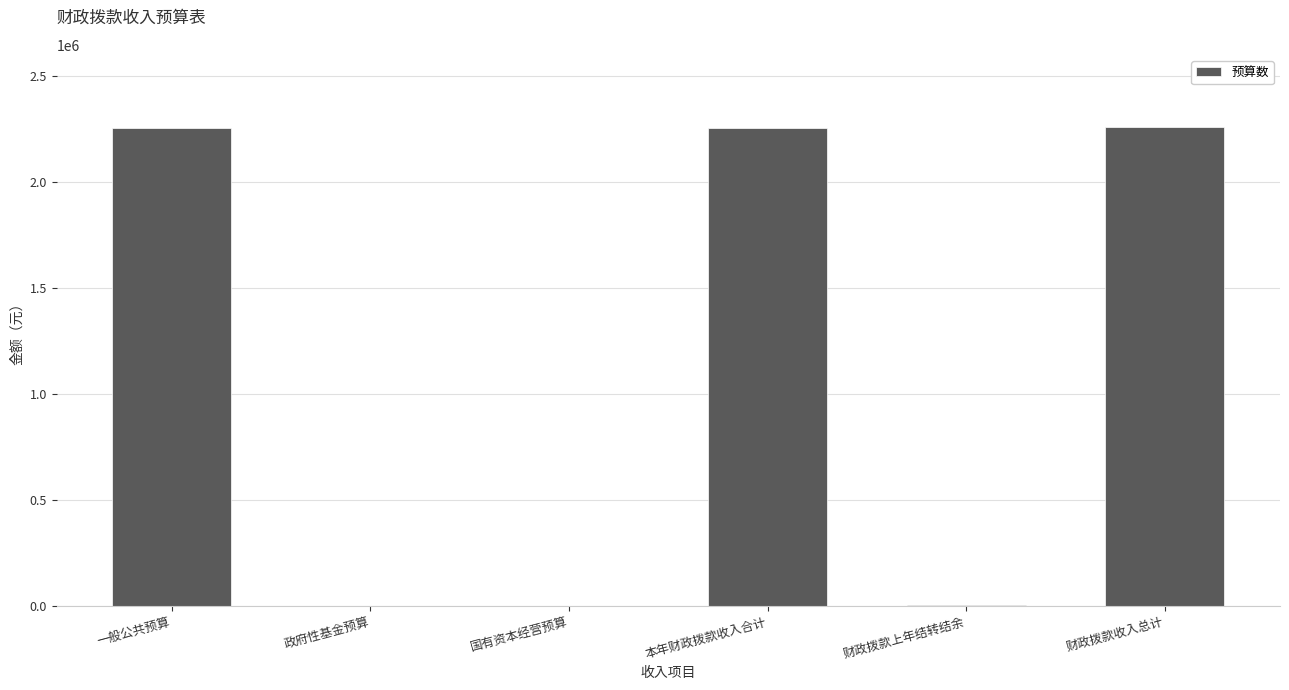

What is the sum of all values?

6775305